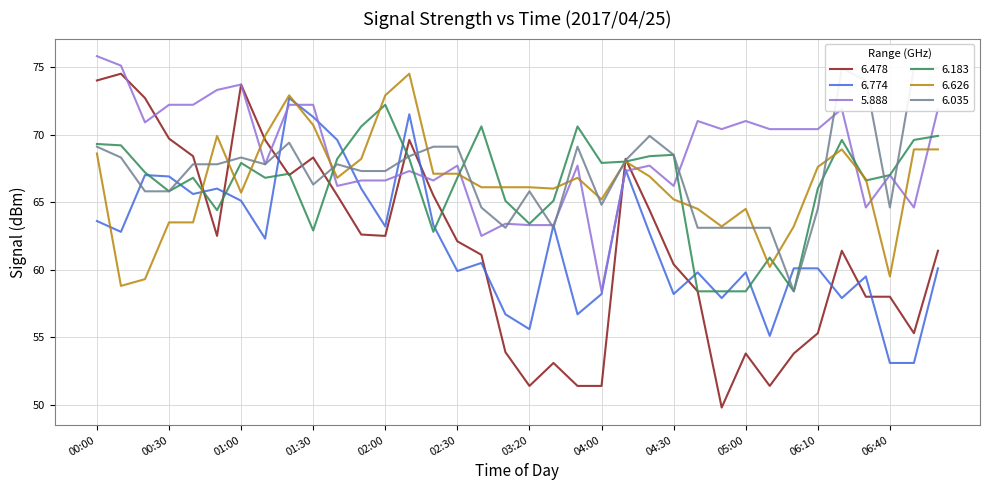

What is the label of the 15th point from the right?

04:00